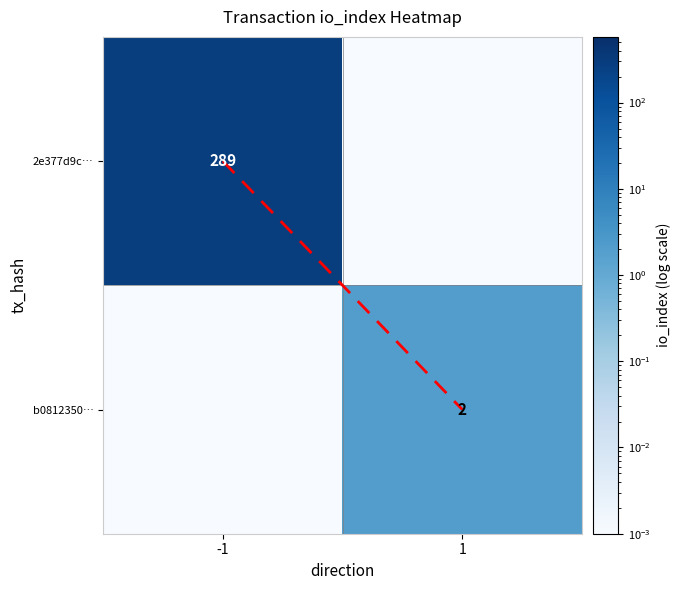

What is the average value of the b0812350… series?

1.0